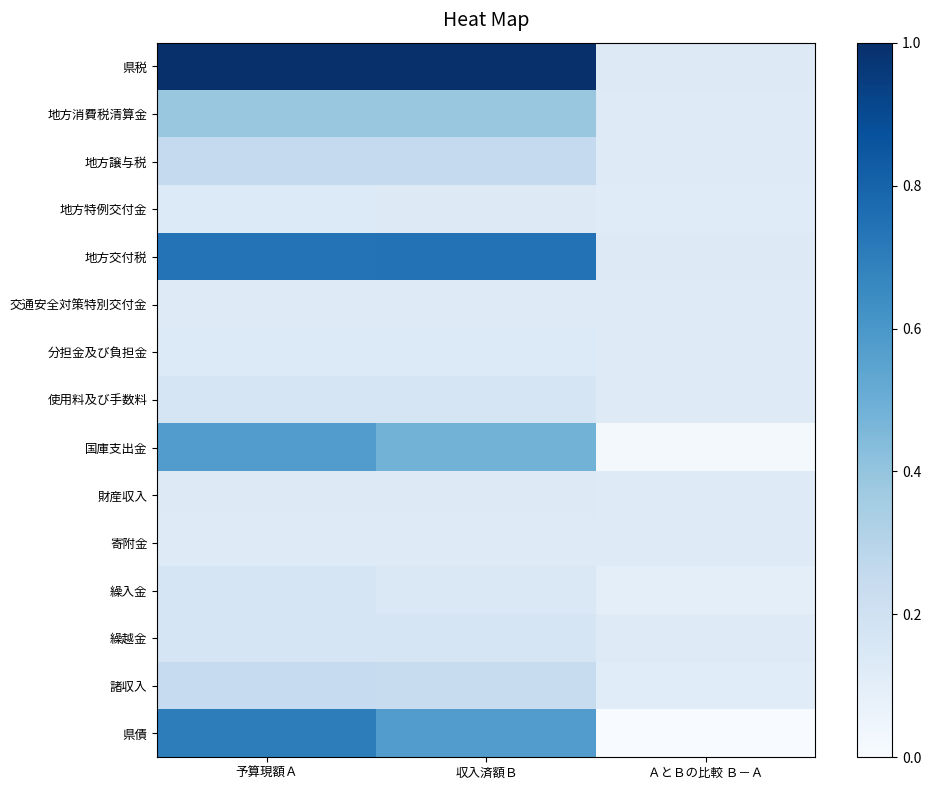

Which label corresponds to the largest value in the chart?

収入済額Ｂ